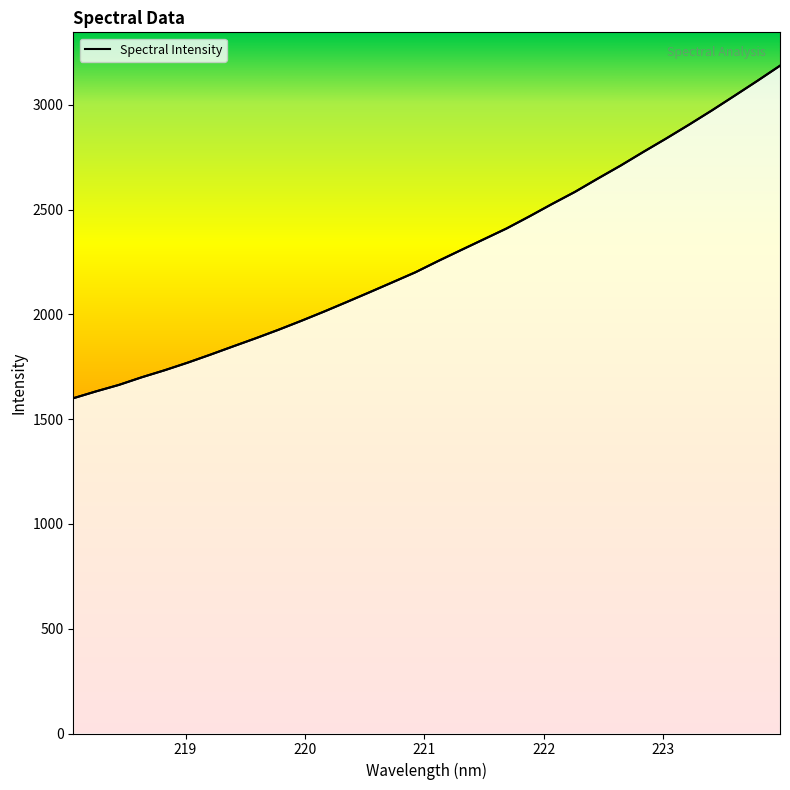

What is the average value?

2286.9